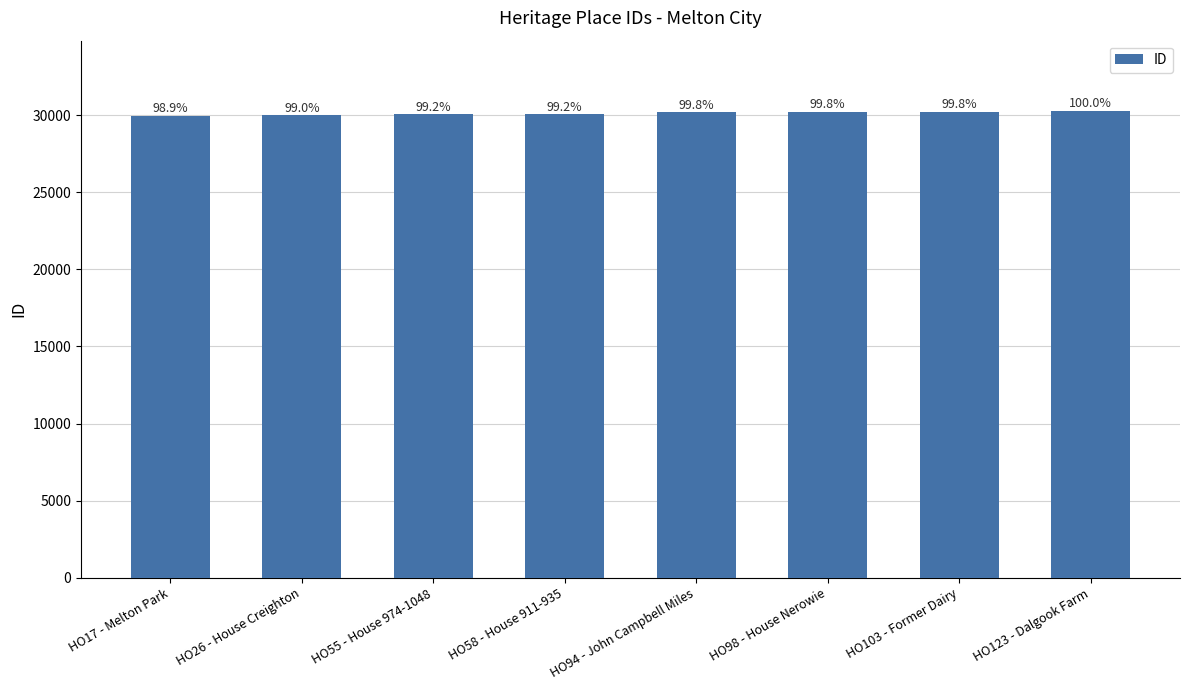

What is the ratio of the value at HO55 - House 974-1048 to the value at HO17 - Melton Park?

1.0